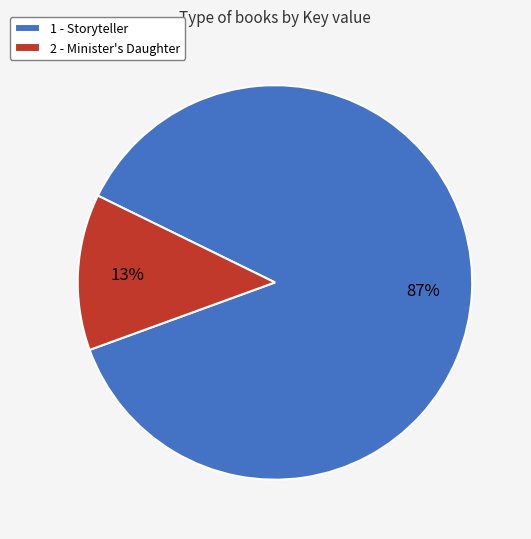

To the nearest percent, what is the combined percentage of 2 - Minister's Daughter and 1 - Storyteller?

100%